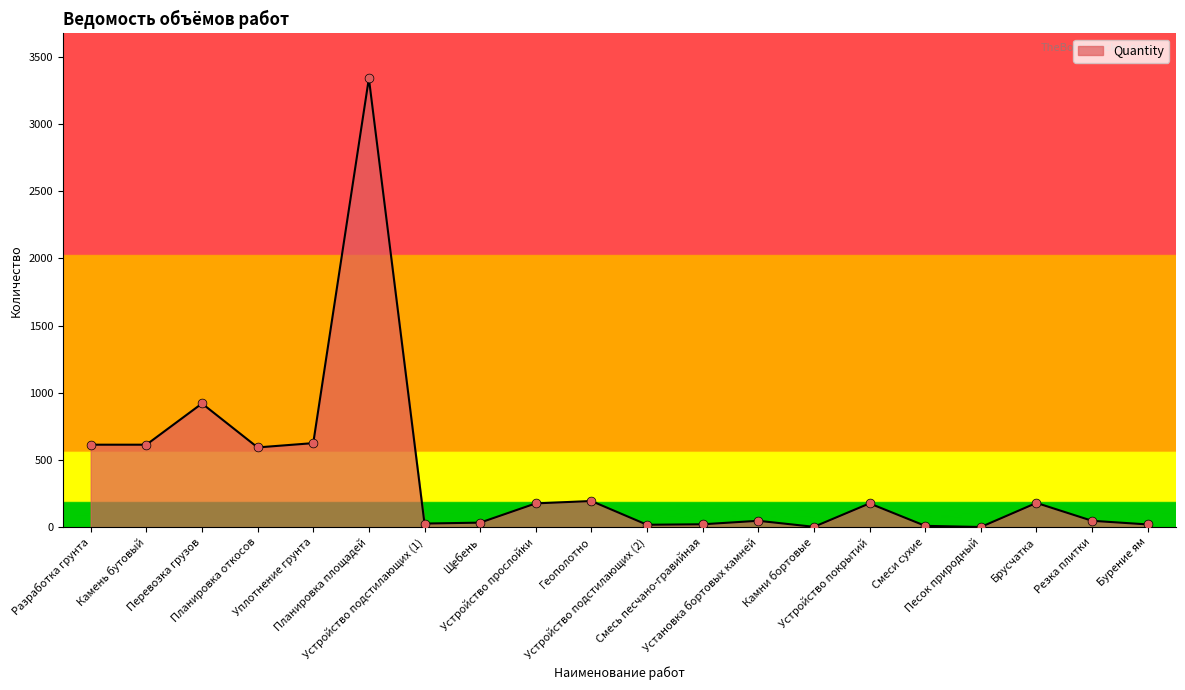

What is the ratio of the value at Планировка откосов to the value at Устройство покрытий?

3.4